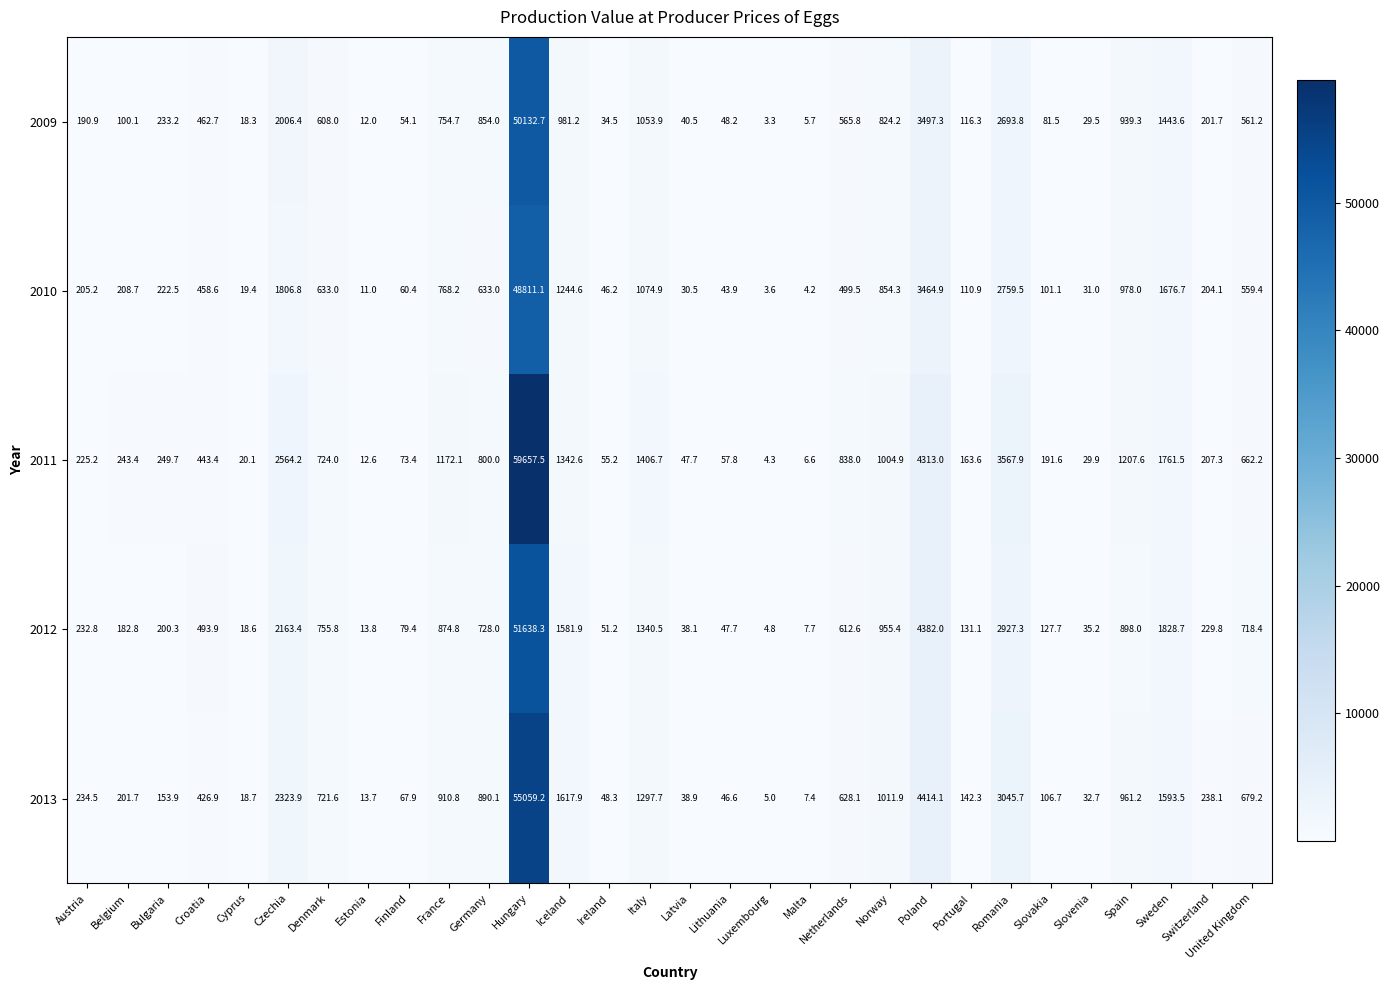

Which series has the largest total across all categories?

2011